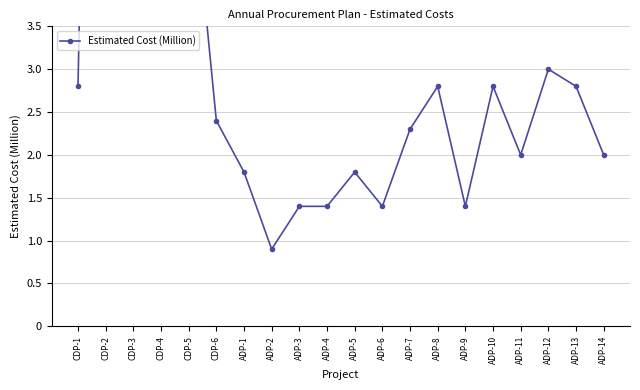

Reading left to right, what are all the values shown in this chart?

CDP-1=2.8	CDP-2=18.5	CDP-3=6.2	CDP-4=4.8	CDP-5=5.7	CDP-6=2.4	ADP-1=1.8	ADP-2=0.9	ADP-3=1.4	ADP-4=1.4	ADP-5=1.8	ADP-6=1.4	ADP-7=2.3	ADP-8=2.8	ADP-9=1.4	ADP-10=2.8	ADP-11=2.0	ADP-12=3.0	ADP-13=2.8	ADP-14=2.0